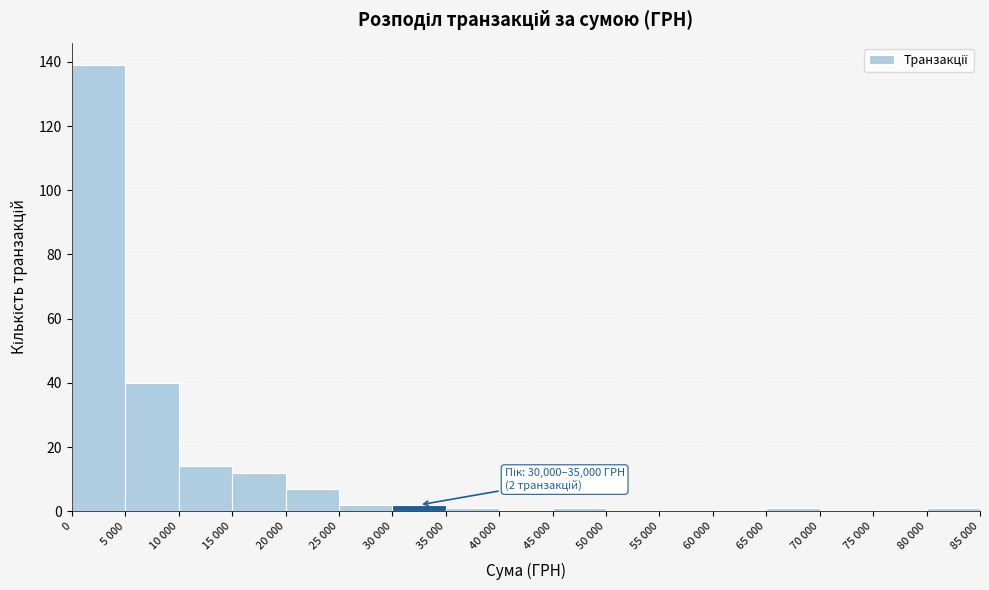

Reading right to left, extract all data points from this chart.

80 000=1	75 000=0	70 000=0	65 000=1	60 000=0	55 000=0	50 000=0	45 000=1	40 000=0	35 000=1	30 000=2	25 000=2	20 000=7	15 000=12	10 000=14	5 000=40	0=139